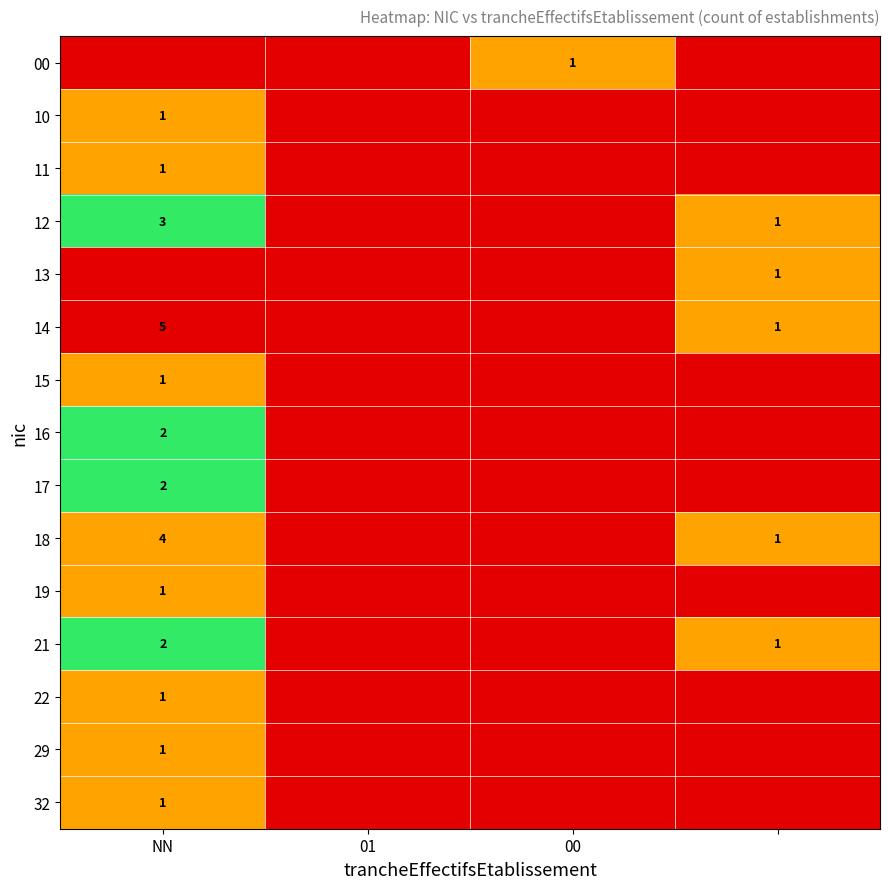

True or false: 19 has a value of 2 at NN.

False